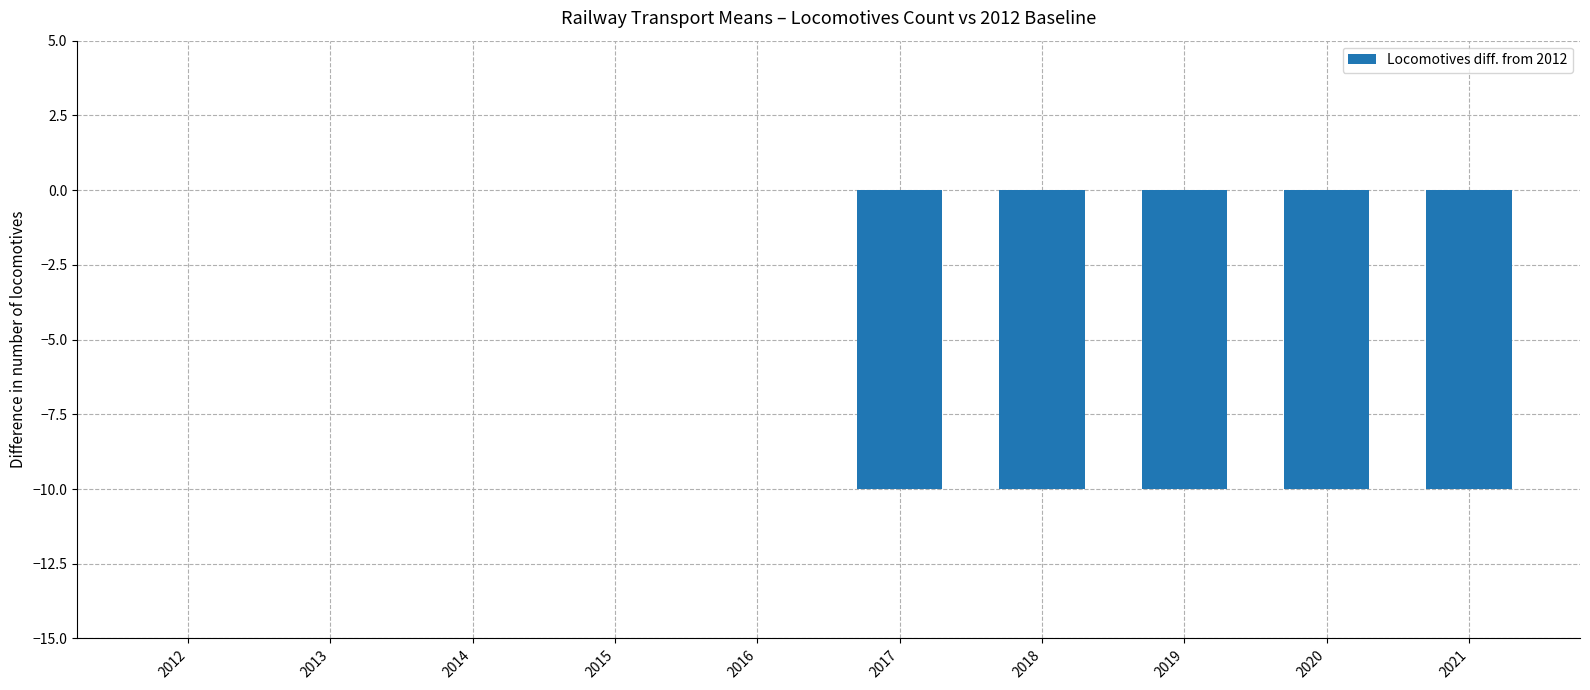

What is the sum of the values at 2020 and 2013?

-10